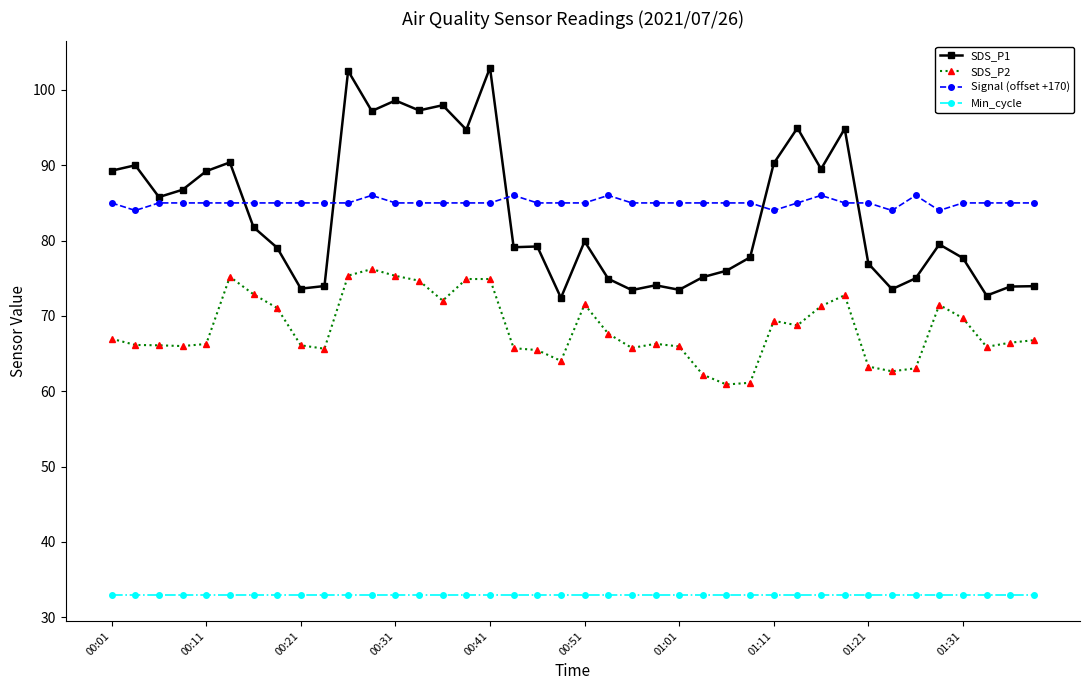

What is the minimum value shown in the chart?

33.0